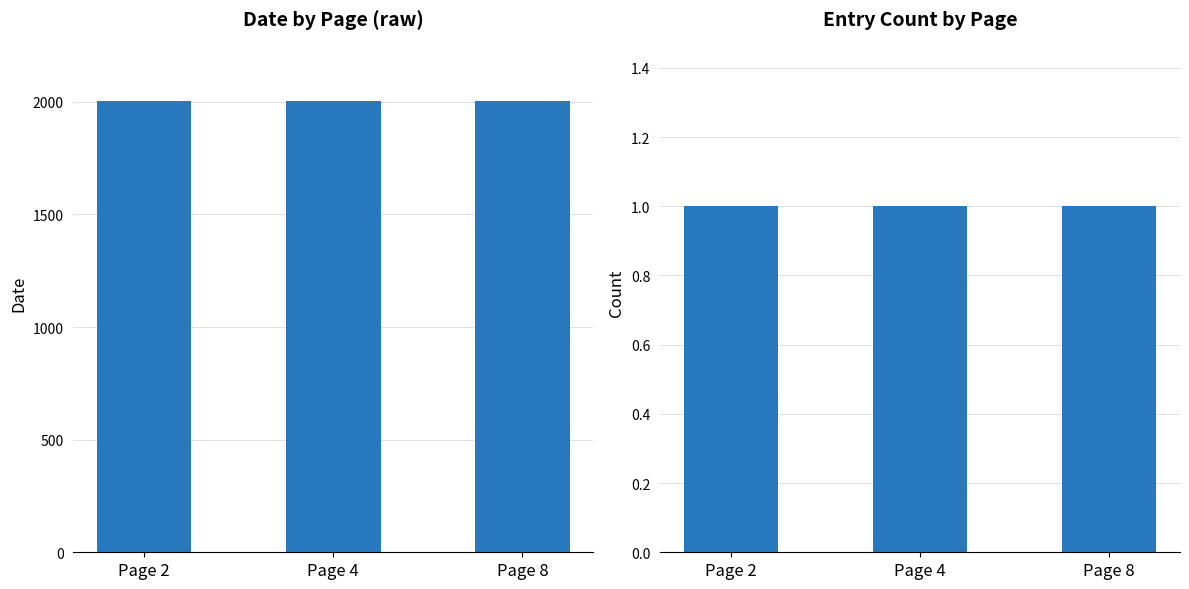

Reading right to left, what are all the values shown in this chart?

Date: Page 8=2004	Page 4=2004	Page 2=2004
Count: Page 8=1	Page 4=1	Page 2=1